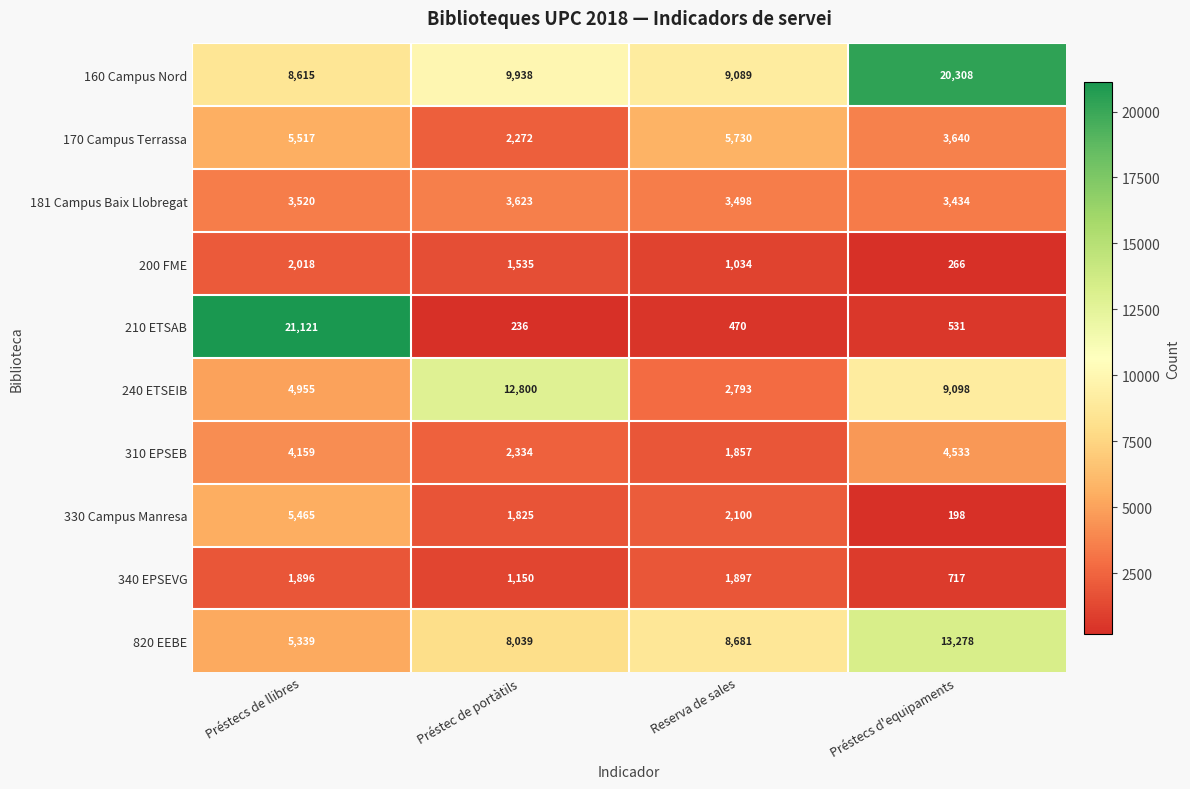

Where does the 210 ETSAB series first go above 531?

Préstecs de llibres